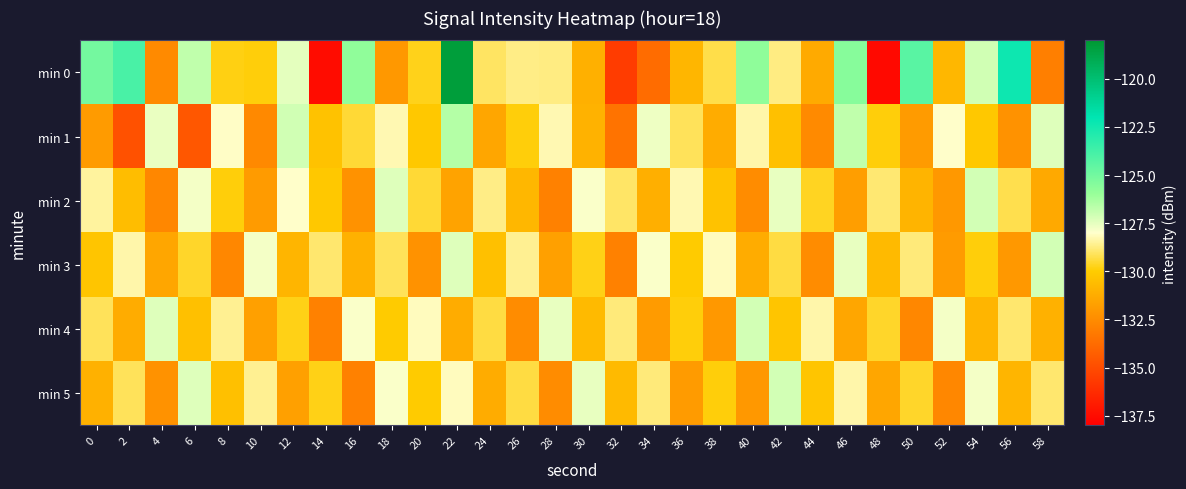

Reading right to left, extract all data points from this chart.

min 0: 58=-133.0	56=-122.4	54=-127.1	52=-130.8	50=-124.4	48=-137.6	46=-125.5	44=-131.3	42=-128.7	40=-125.7	38=-129.3	36=-130.8	34=-133.7	32=-135.6	30=-131.1	28=-128.7	26=-128.7	24=-129.0	22=-118.3	20=-129.7	18=-132.0	16=-125.8	14=-137.5	12=-127.5	10=-129.9	8=-129.8	6=-126.8	4=-132.6	2=-123.9	0=-125.1
min 1: 58=-127.3	56=-132.2	54=-130.1	52=-128.0	50=-131.9	48=-129.9	46=-126.8	44=-132.6	42=-130.5	40=-128.3	38=-131.2	36=-129.1	34=-127.7	32=-133.5	30=-131.0	28=-128.2	26=-129.9	24=-131.5	22=-126.5	20=-130.1	18=-128.2	16=-129.5	14=-130.4	12=-127.1	10=-132.6	8=-128.1	6=-134.5	4=-127.6	2=-134.8	0=-131.9
min 2: 58=-131.3	56=-129.2	54=-127.1	52=-132.0	50=-130.9	48=-128.9	46=-131.8	44=-129.7	42=-127.6	40=-132.5	38=-130.3	36=-128.2	34=-131.1	32=-129.0	30=-127.9	28=-132.9	26=-130.8	24=-128.7	22=-131.6	20=-129.5	18=-127.3	16=-132.2	14=-130.1	12=-128.0	10=-131.9	8=-129.9	6=-127.8	4=-132.7	2=-130.6	0=-128.5
min 3: 58=-127.1	56=-132.0	54=-129.9	52=-131.9	50=-128.8	48=-130.7	46=-127.6	44=-132.5	42=-129.3	40=-131.2	38=-128.1	36=-130.0	34=-127.9	32=-132.9	30=-129.8	28=-131.7	26=-128.6	24=-130.5	22=-127.3	20=-132.2	18=-129.1	16=-131.0	14=-128.9	12=-130.9	10=-127.8	8=-132.7	6=-129.6	4=-131.5	2=-128.3	0=-130.2
min 4: 58=-131.0	56=-128.9	54=-130.9	52=-127.8	50=-132.7	48=-129.6	46=-131.5	44=-128.3	42=-130.2	40=-127.1	38=-132.0	36=-129.9	34=-131.9	32=-128.8	30=-130.7	28=-127.6	26=-132.5	24=-129.3	22=-131.2	20=-128.1	18=-130.0	16=-127.9	14=-132.9	12=-129.8	10=-131.7	8=-128.6	6=-130.5	4=-127.3	2=-131.2	0=-129.1
min 5: 58=-128.9	56=-130.9	54=-127.8	52=-132.7	50=-129.6	48=-131.5	46=-128.3	44=-130.2	42=-127.1	40=-132.0	38=-129.9	36=-131.9	34=-128.8	32=-130.7	30=-127.6	28=-132.5	26=-129.3	24=-131.2	22=-128.1	20=-130.0	18=-127.9	16=-132.9	14=-129.8	12=-131.7	10=-128.6	8=-130.5	6=-127.3	4=-132.2	2=-129.1	0=-131.0